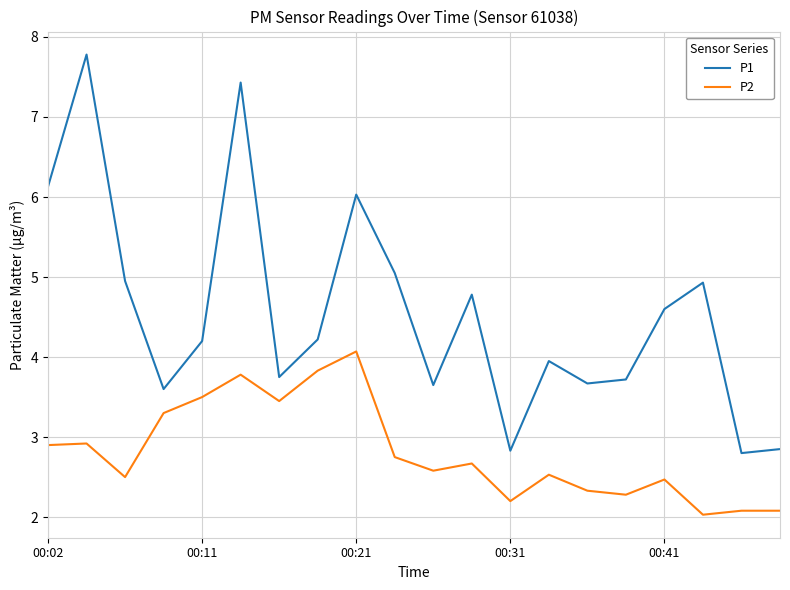

Which series has the widest spread of values?

P1